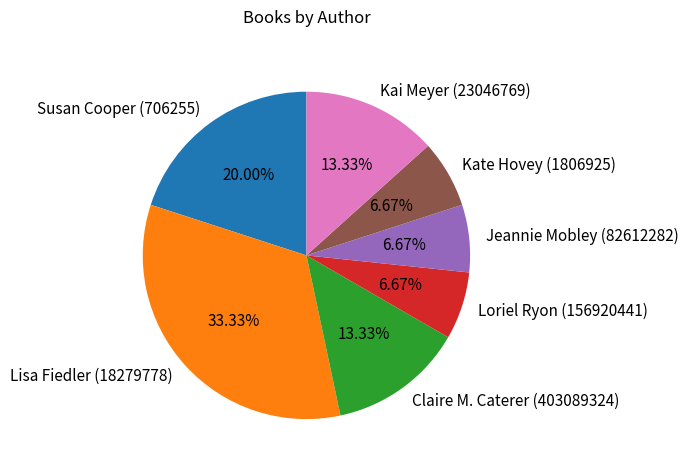

Approximately how many times larger is the value at Jeannie Mobley (82612282) compared to Loriel Ryon (156920441)?

1.0